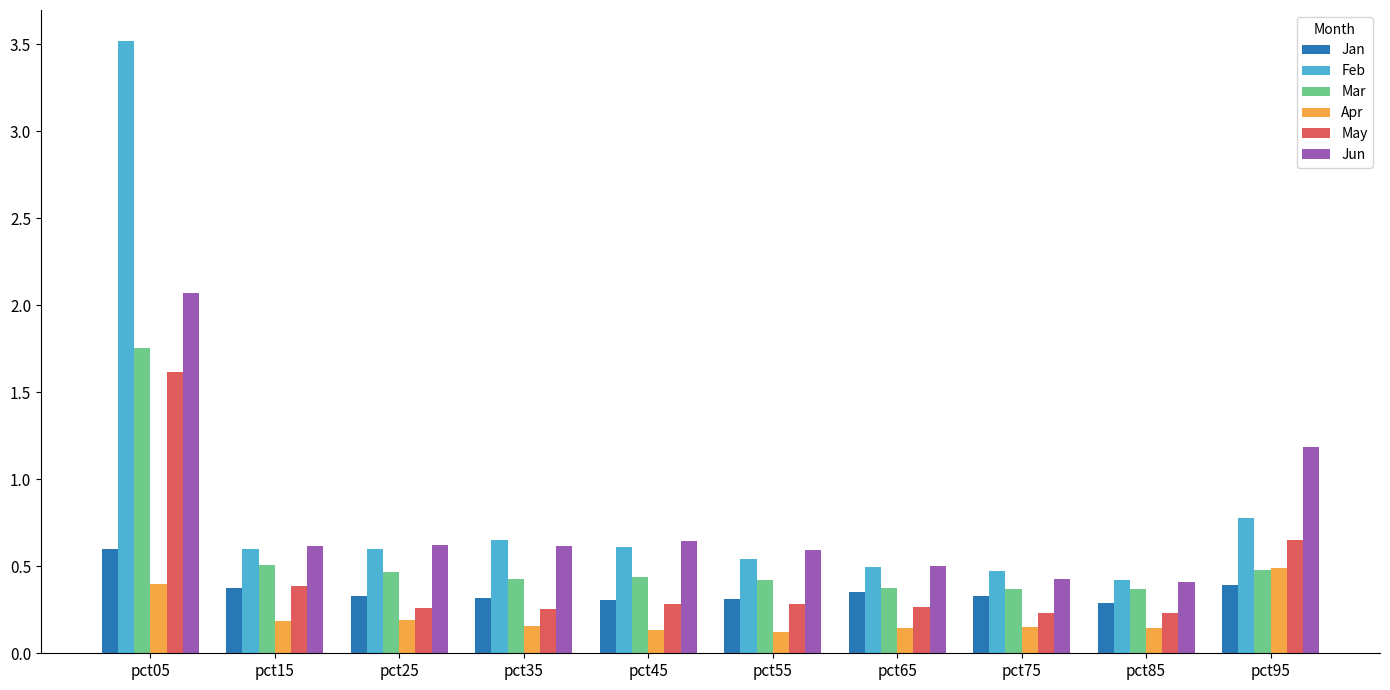

What are all the series names shown in the legend?

Jan, Feb, Mar, Apr, May, Jun